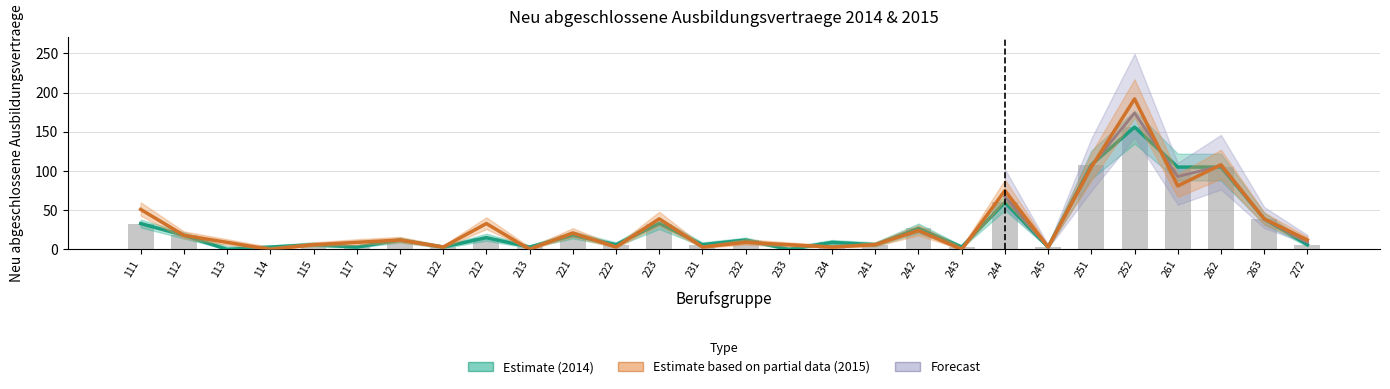

True or false: NAA 2015 has a value of 6 at 233.

True